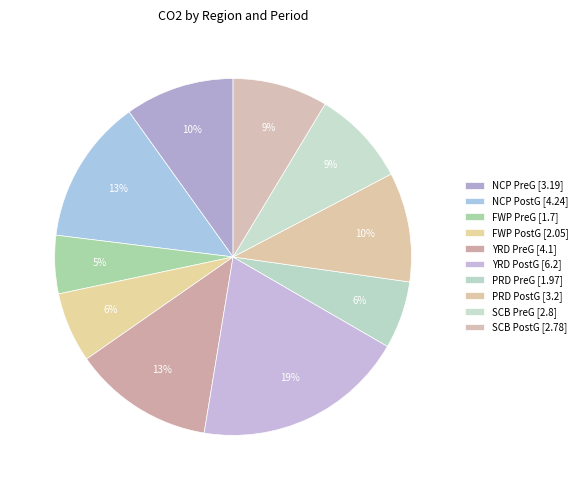

Is there any slice that represents more than half of the pie?

No